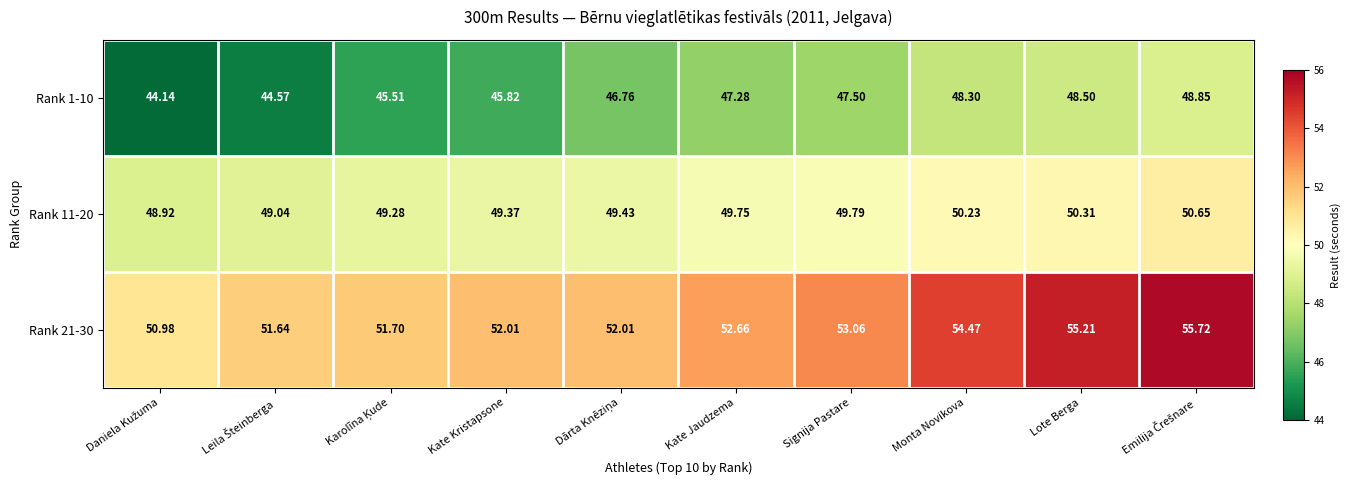

Is the value of Rank 11-20 at Kate Jaudzema greater than the value of Rank 1-10 at Signija Pastare?

Yes